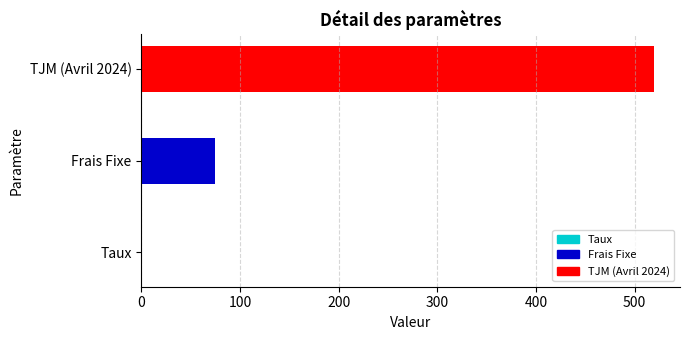

Between Taux and Frais Fixe, which is larger?

Frais Fixe